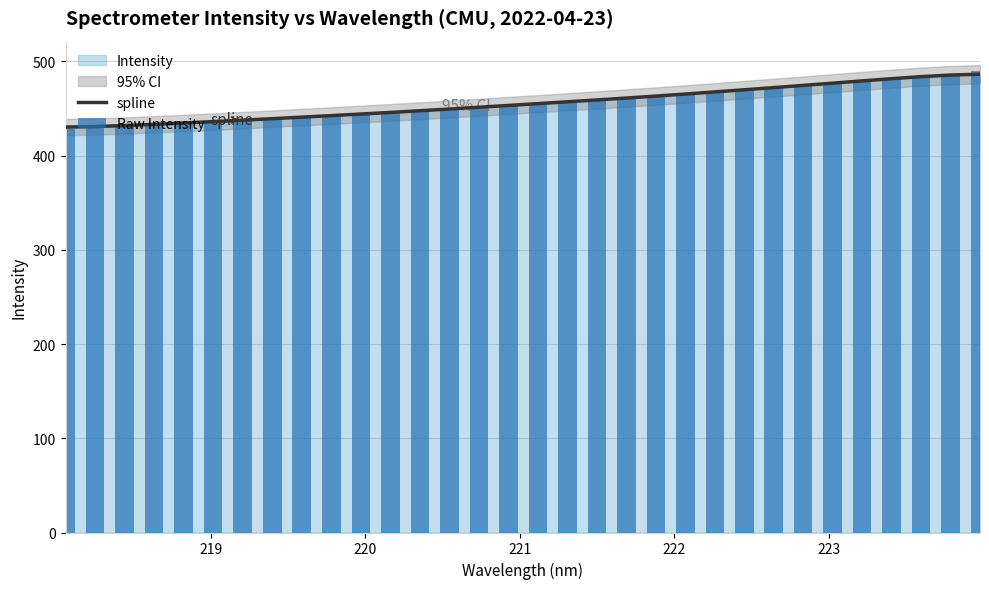

What is the difference between the maximum and minimum values in the Raw Intensity series?

60.8